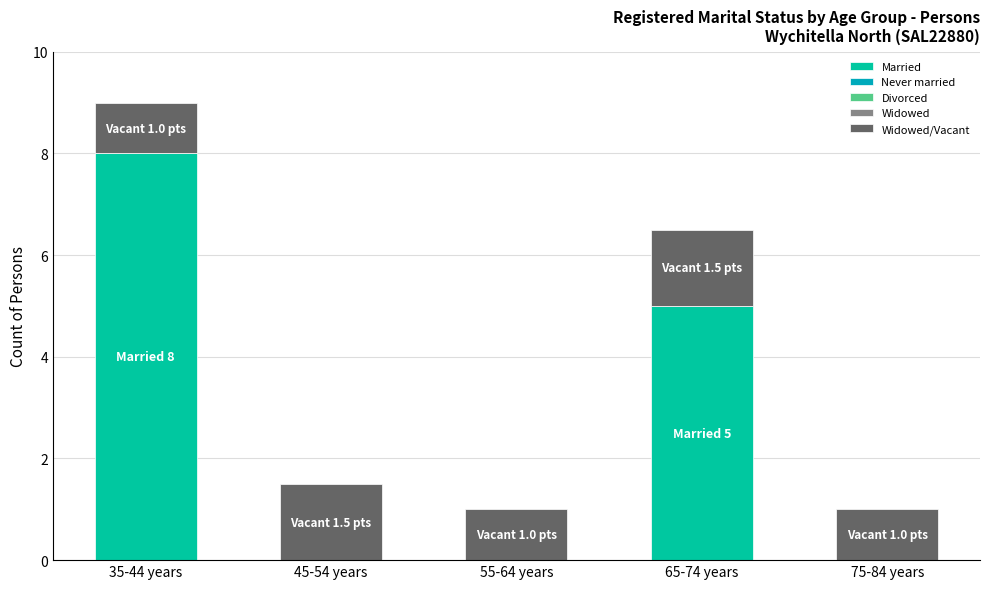

What is the total value across all series at 35-44 years?

9.0